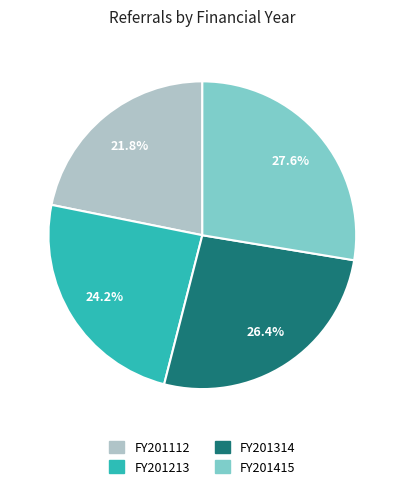

Which category has the biggest portion of the pie?

FY201415